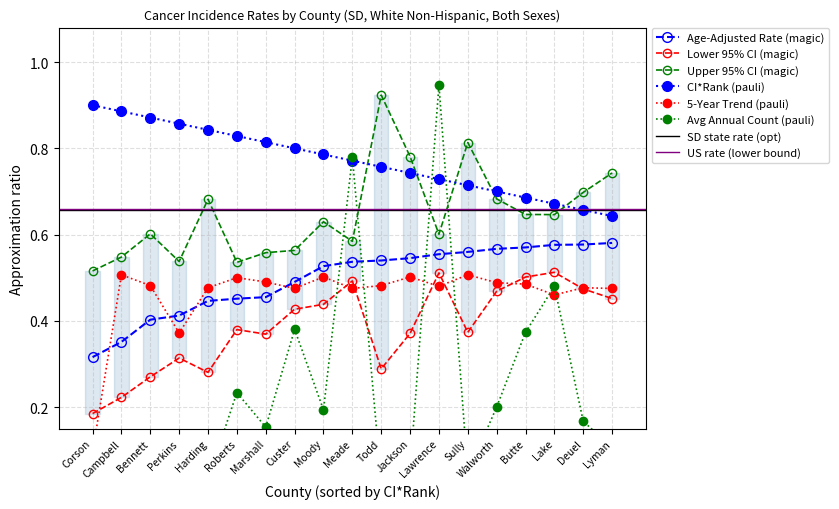

Does the chart have visible grid lines?

Yes